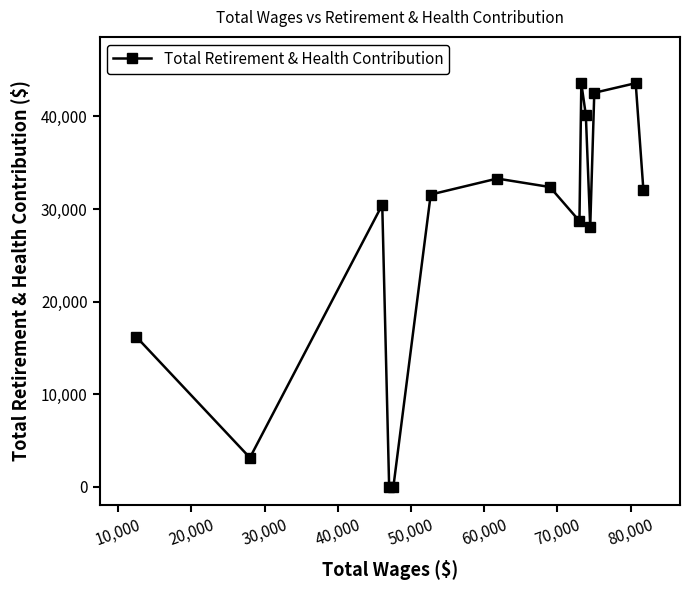

What is the maximum value shown in the chart?

43597